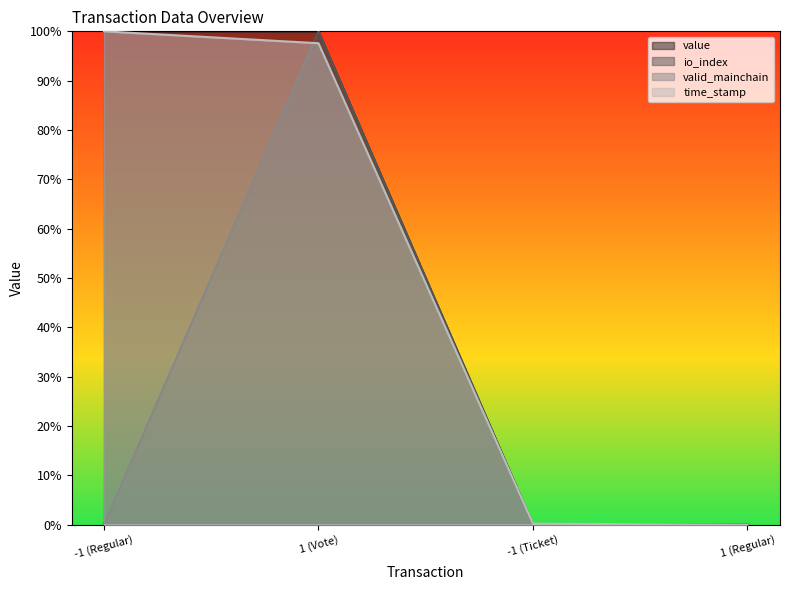

What is the sum of the time_stamp values at 1 (Vote) and 1 (Regular)?

1.0